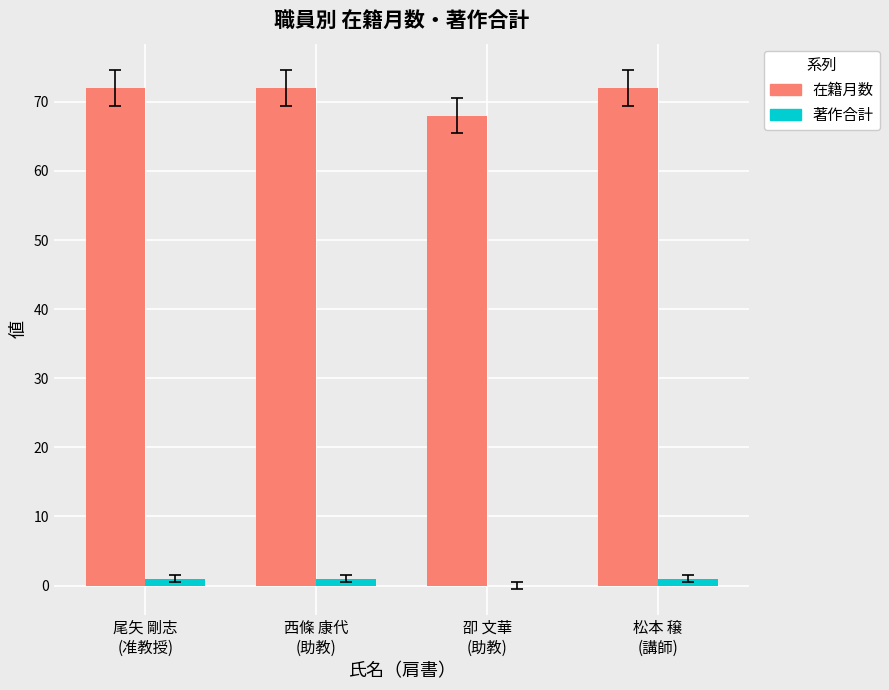

What is the highest value of the 在籍月数 series?

72